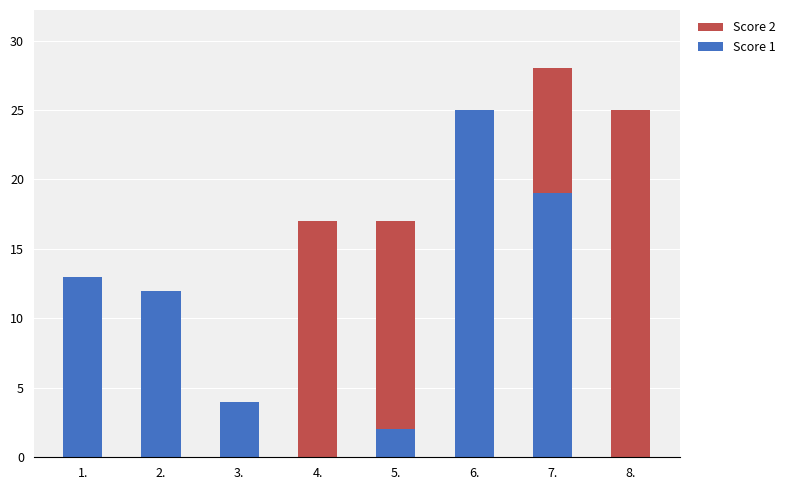

What is the sum of the Score 1 values at 5. and 7.?

21